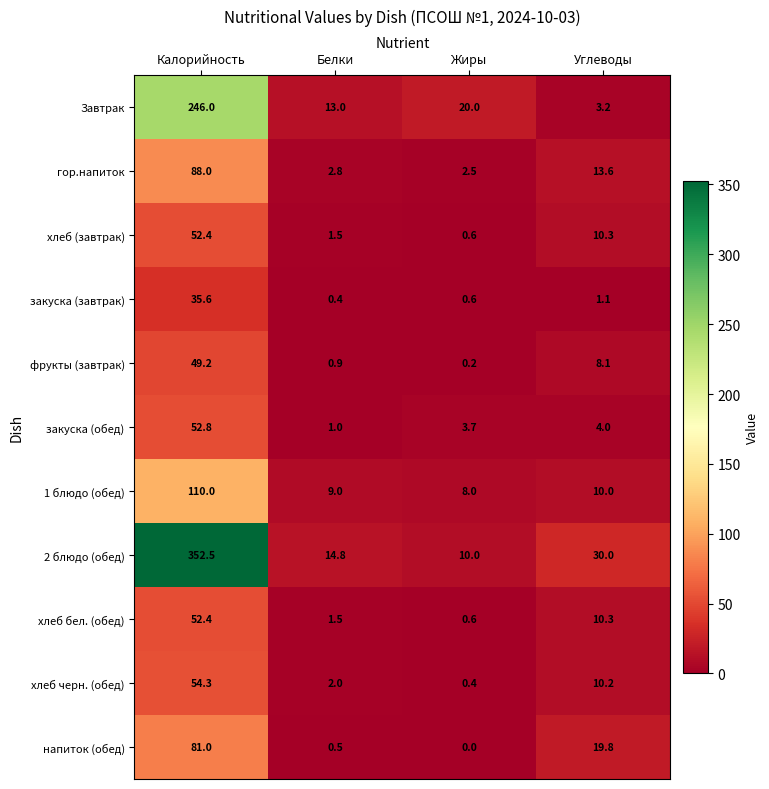

Is it true that 1 блюдо (обед) equals 10.0 at Углеводы?

True